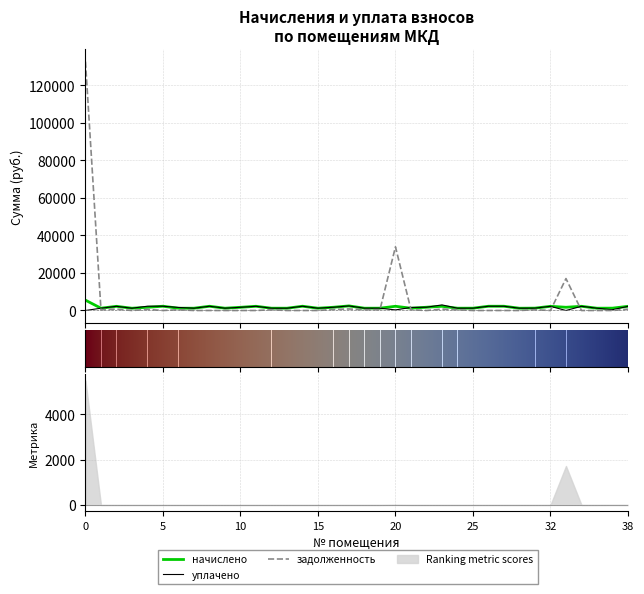

True or false: уплачено has a value of 1222.1 at 9.

True